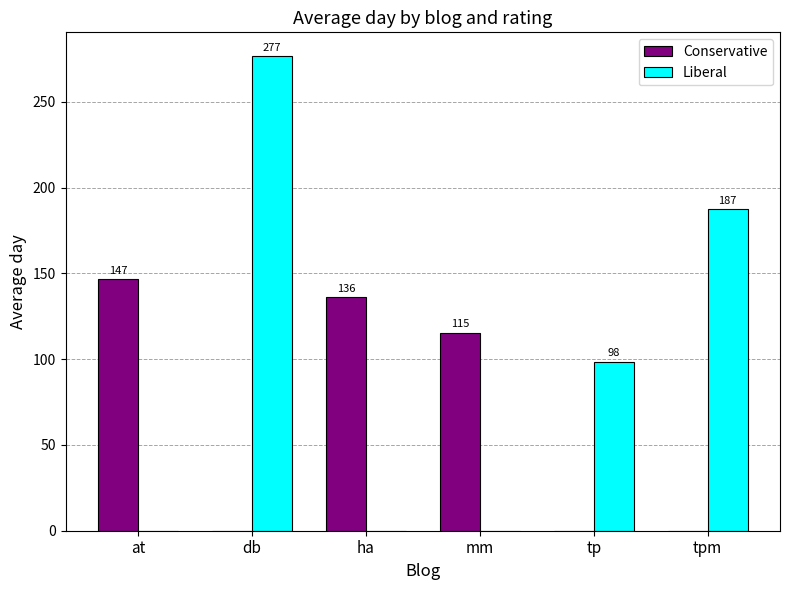

Which series has the largest range (max minus min)?

Liberal